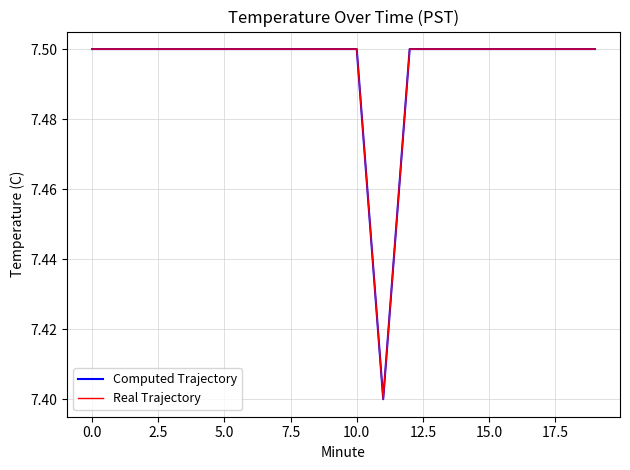

At which category does Real Trajectory reach its first local valley?

11